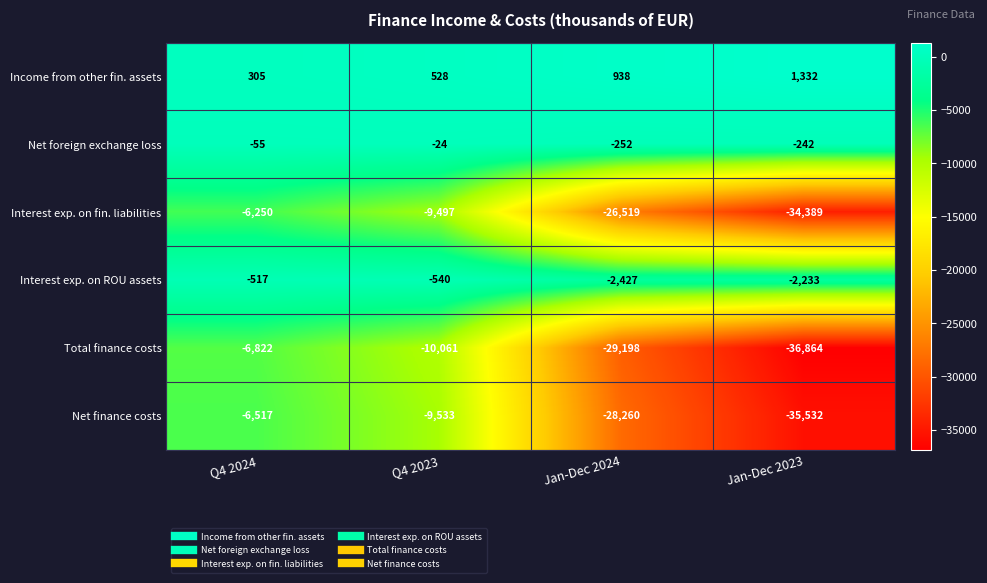

What is the minimum value shown in the chart?

-36864